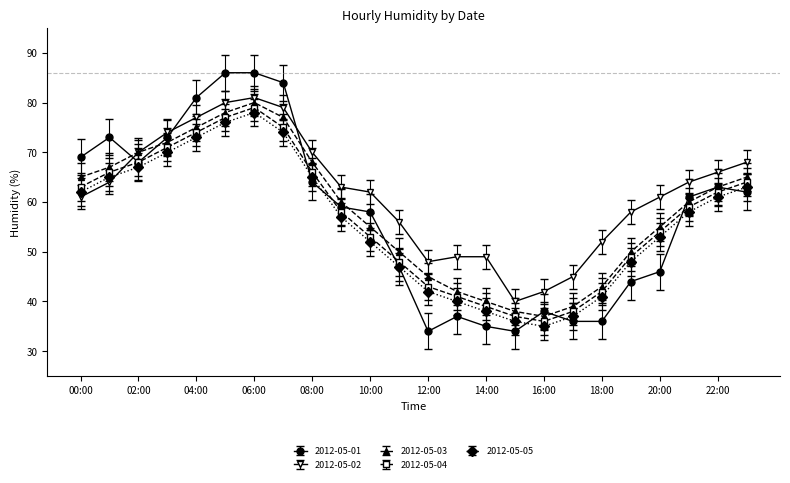

Which series has the widest spread of values?

2012-05-01